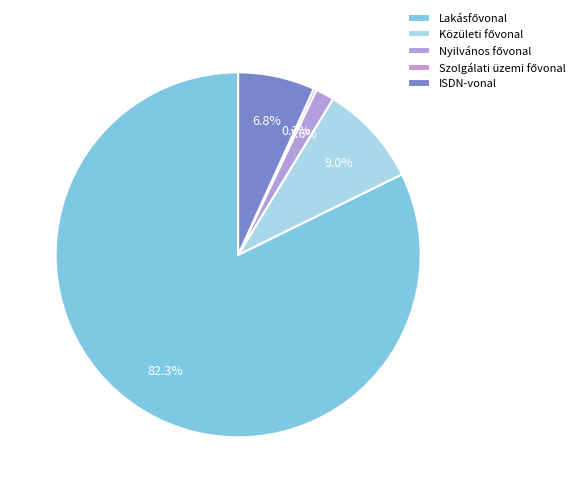

To the nearest percent, what percentage of the pie is ISDN-vonal?

7%